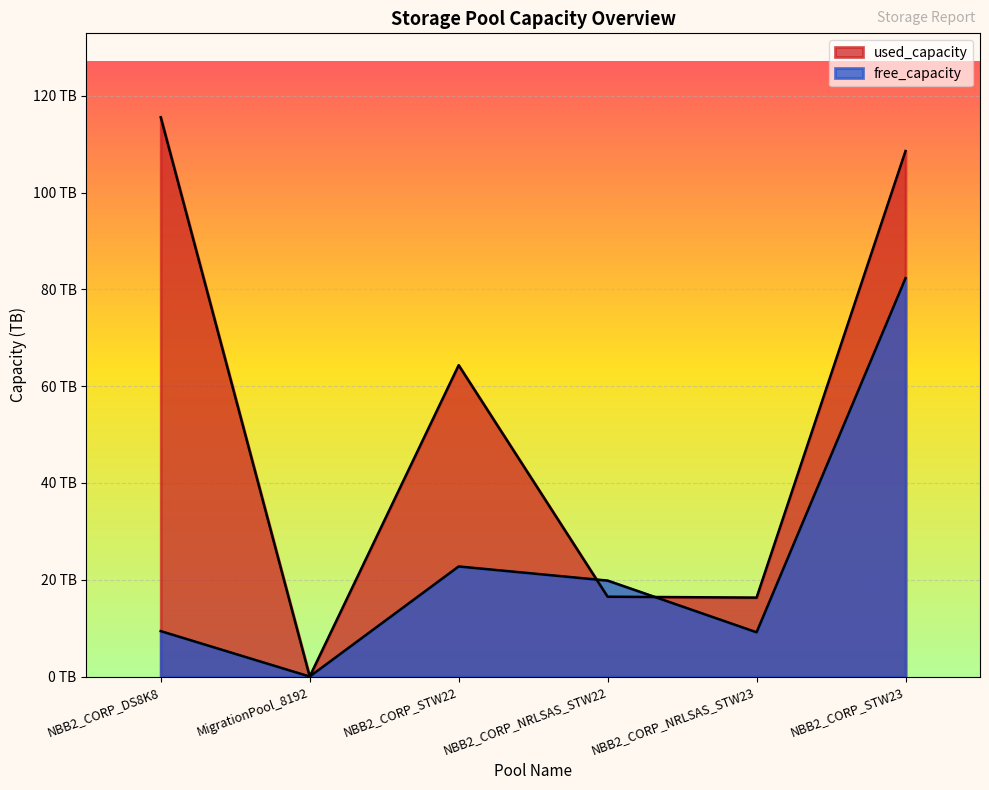

What is the label of the 5th point from the left?

NBB2_CORP_NRLSAS_STW23